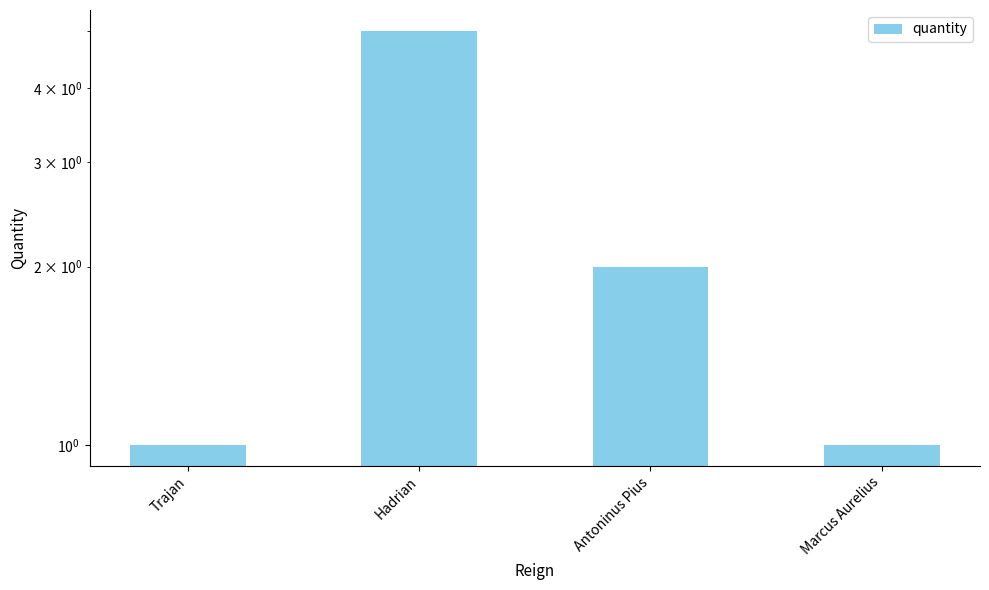

Reading left to right, extract all data points from this chart.

Trajan=1	Hadrian=5	Antoninus Pius=2	Marcus Aurelius=1